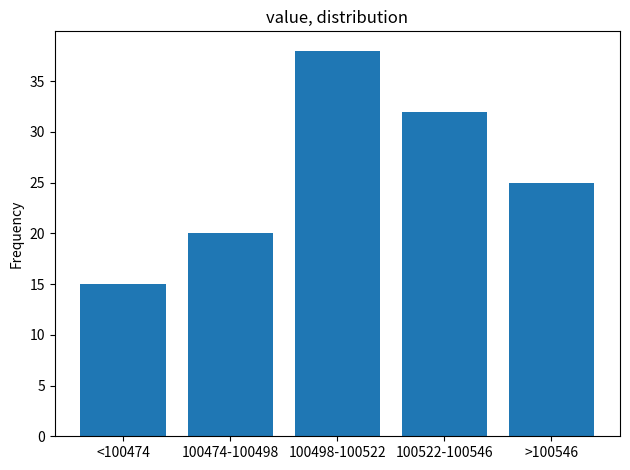

Reading left to right, extract all data points from this chart.

<100474=15	100474-100498=20	100498-100522=38	100522-100546=32	>100546=25